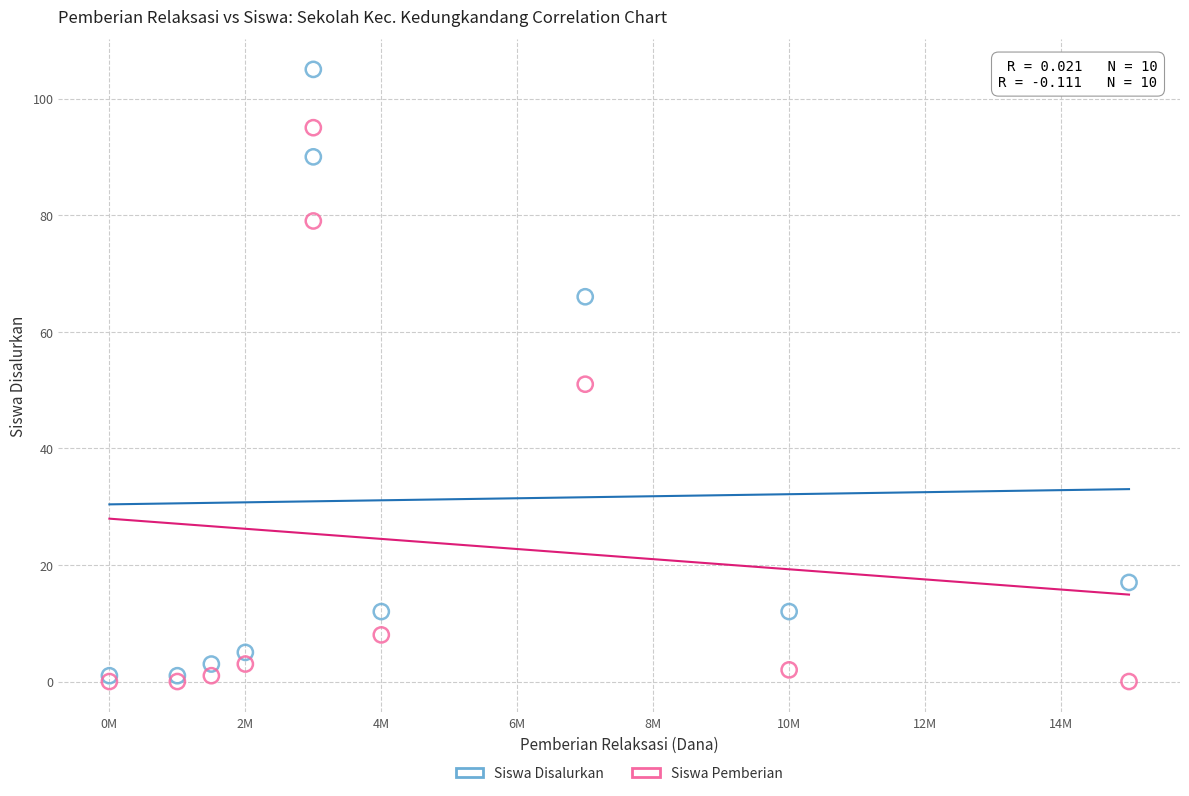

In the Siswa Pemberian series, what Y value is closest to 47?

51